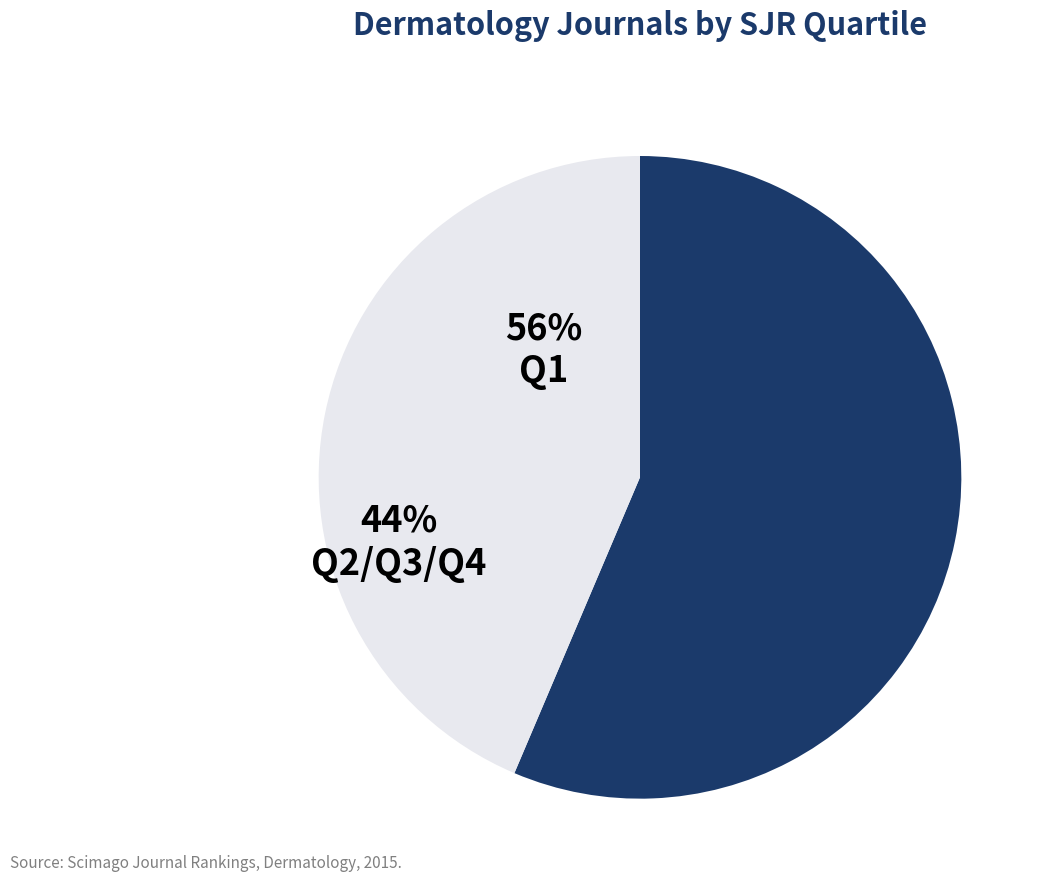

Which slice is the smallest?

Q2/Q3/Q4